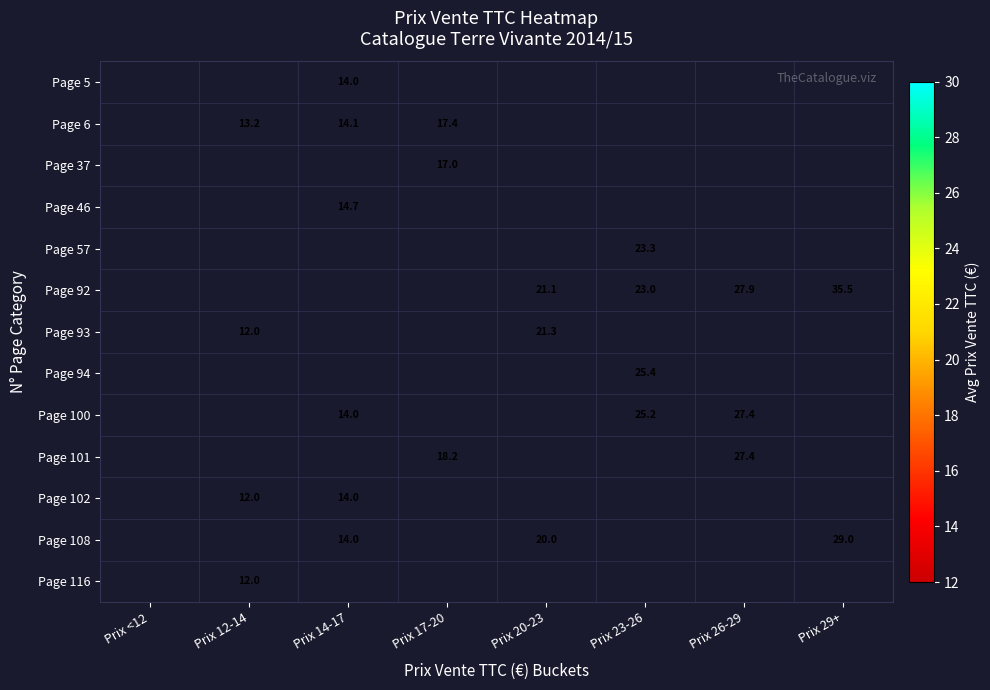

The Page 5 series shows 14.0 at Prix 14-17. True or false?

True